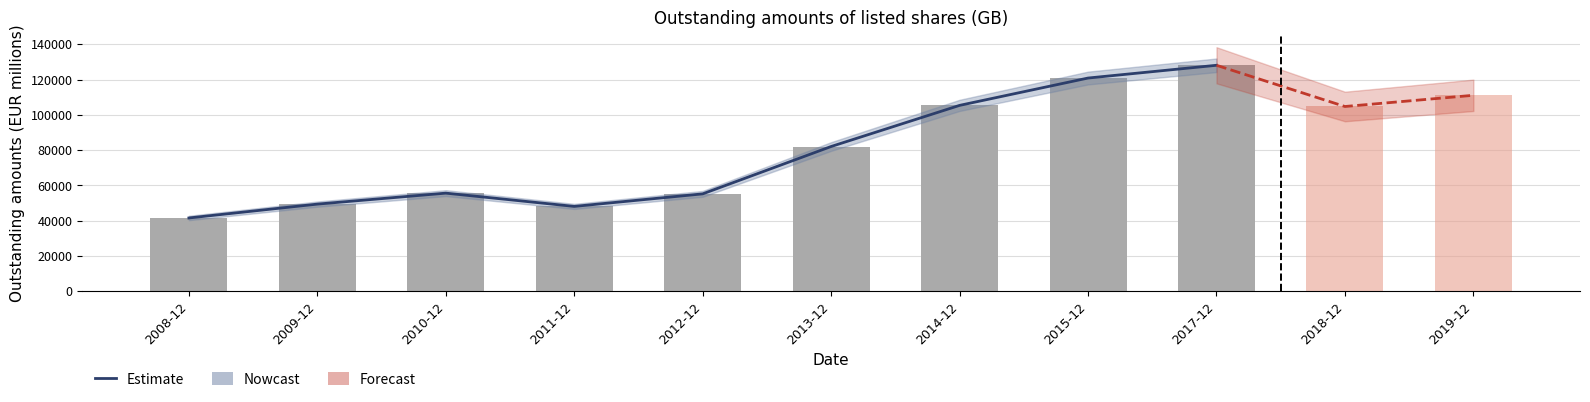

At which category does the chart reach its peak across all series?

2017-12